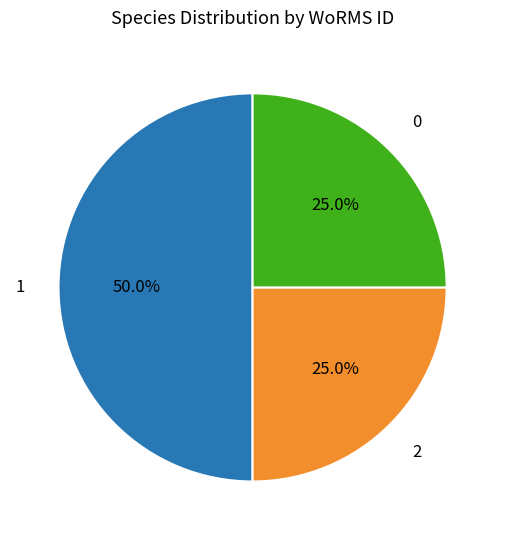

Count the number of slices in the pie.

3